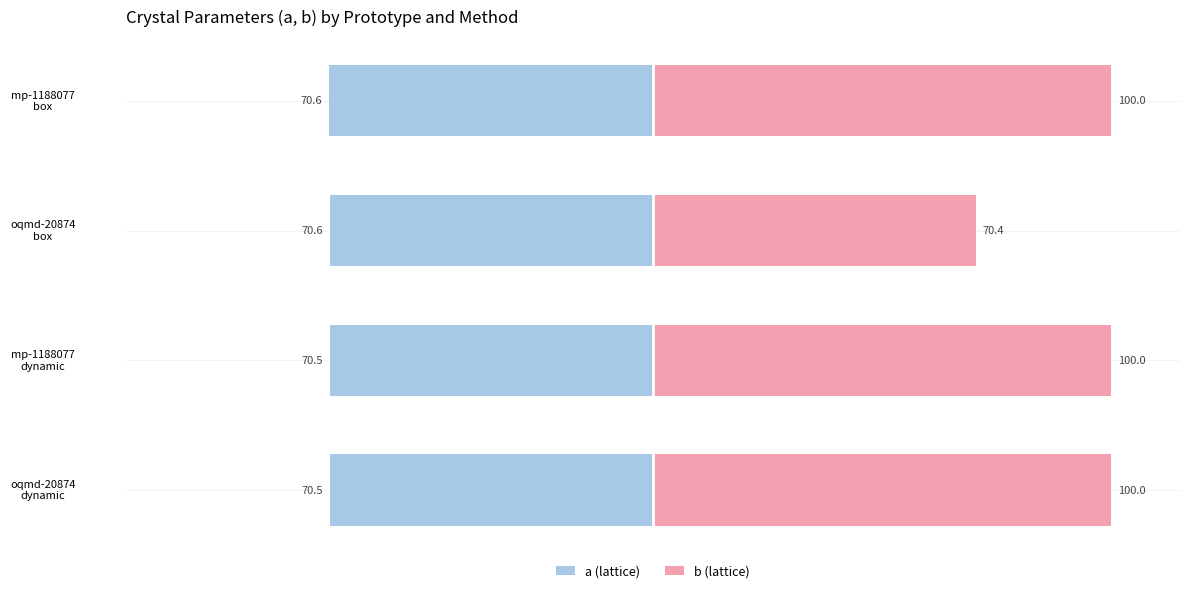

What is the value of the a bar at the 2nd from the left?

-70.5